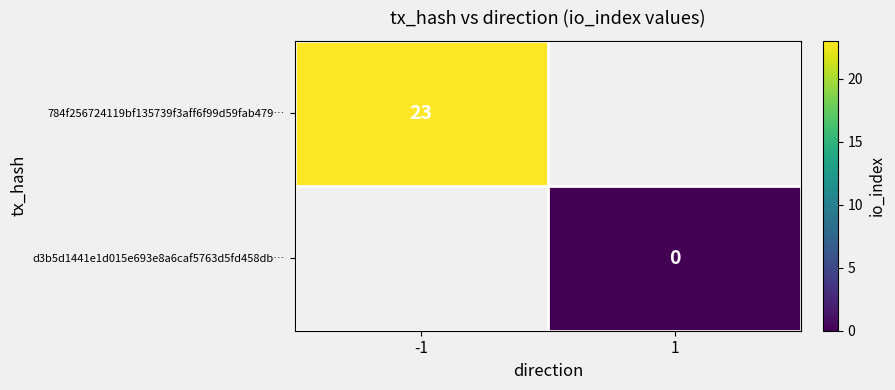

Between 1 and -1, which is larger?

-1